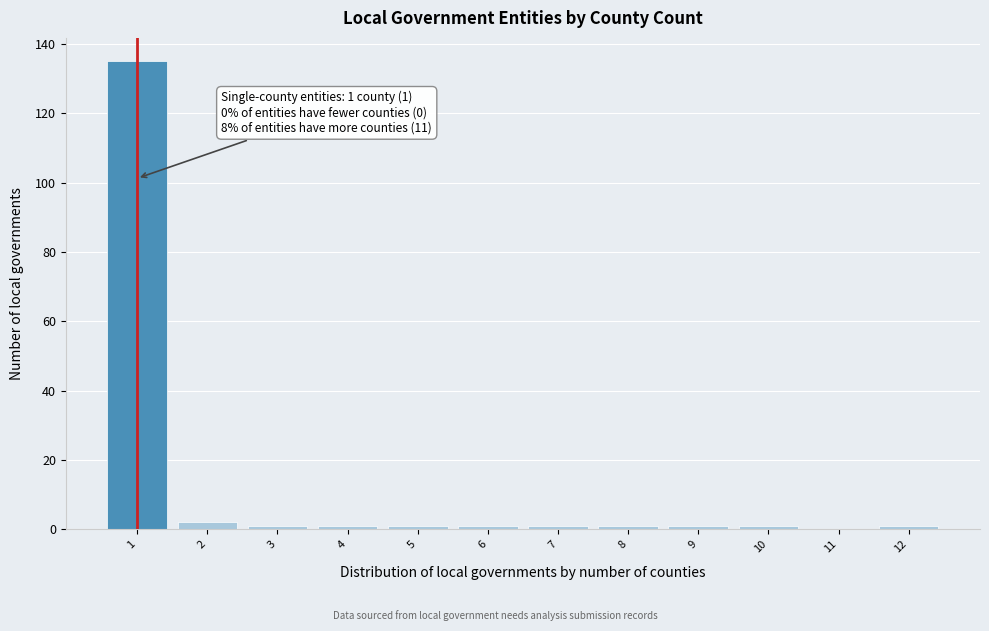

Which range on the x-axis has the tallest bar?

0.5 to 1.5